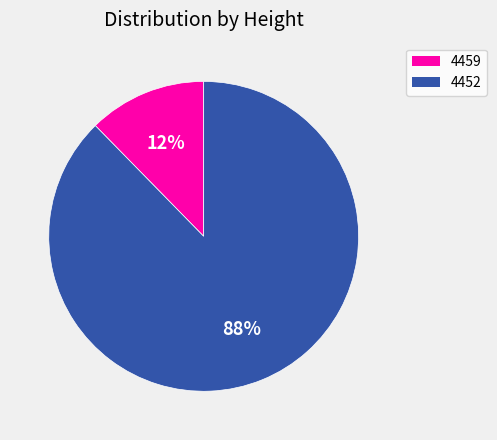

How many segments does this pie chart have?

2